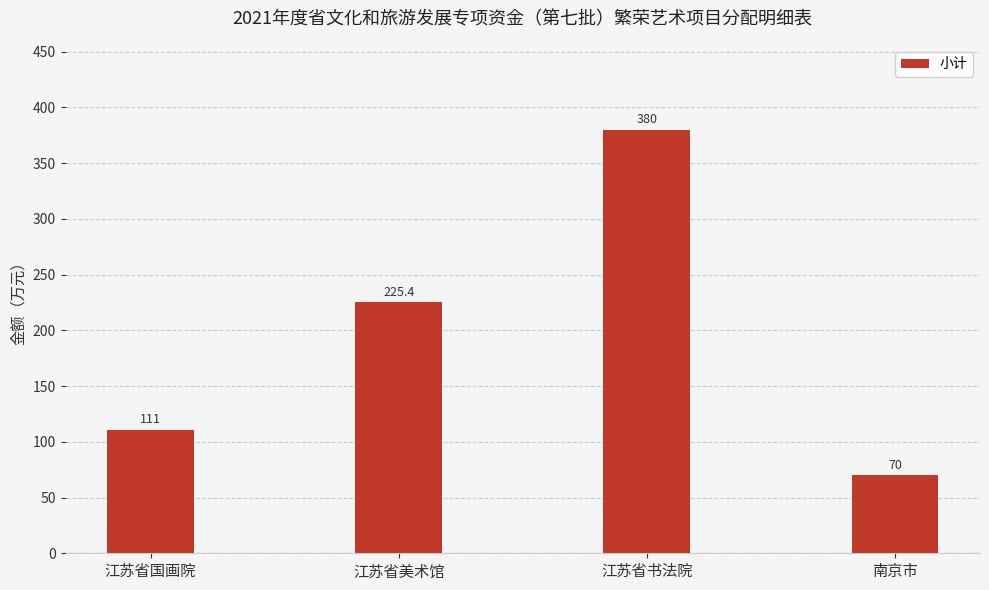

List the labels in order of value, smallest first.

南京市, 江苏省国画院, 江苏省美术馆, 江苏省书法院